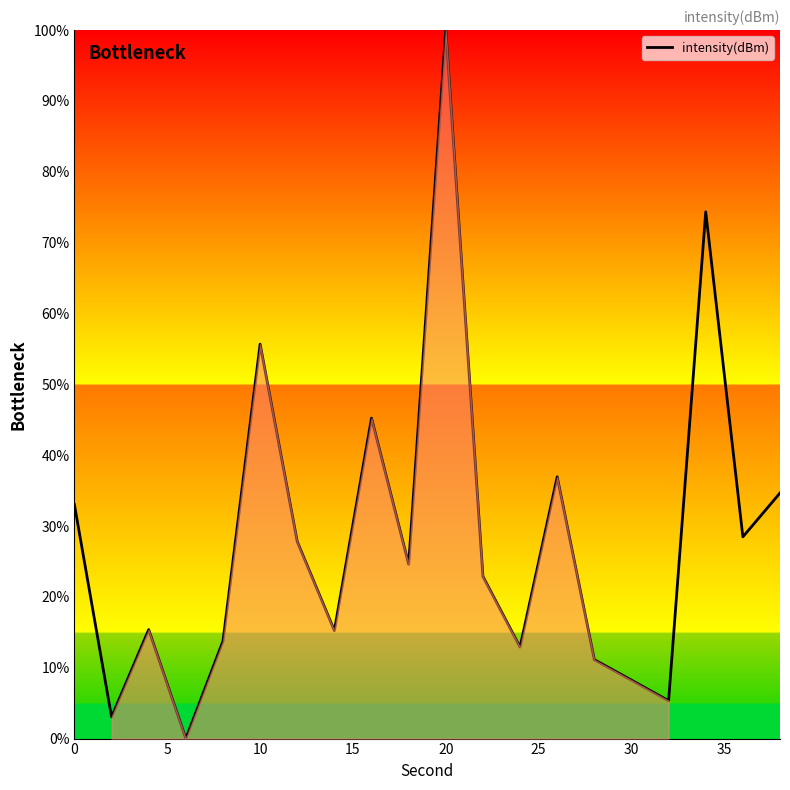

Reading left to right, transcribe all the data shown in this chart.

33.0	3.1	15.4	0.0	13.8	55.7	27.8	15.2	45.2	24.6	100.0	22.9	12.9	36.9	11.1	8.3	5.3	74.3	28.5	34.7